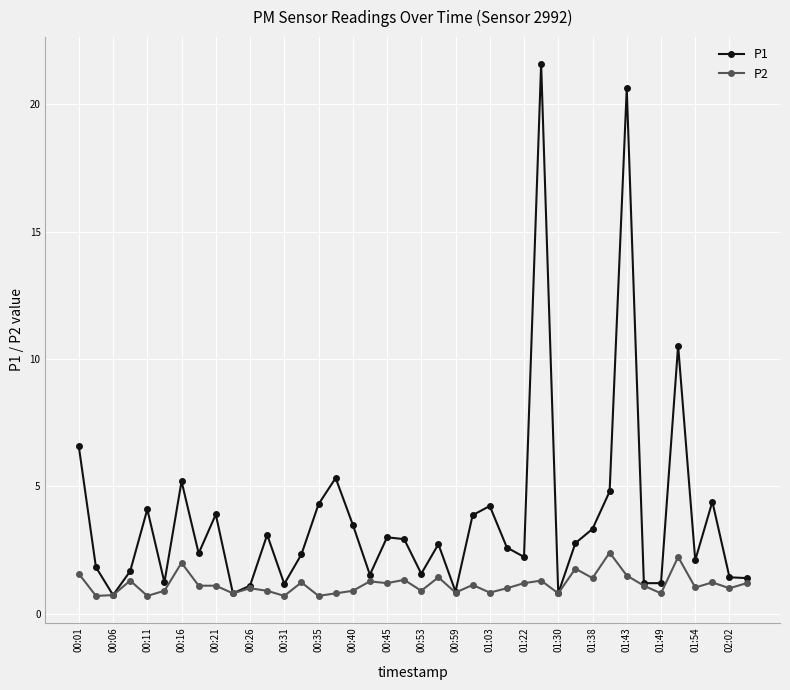

Rank the series by their maximum value, from highest to lowest.

P1, P2